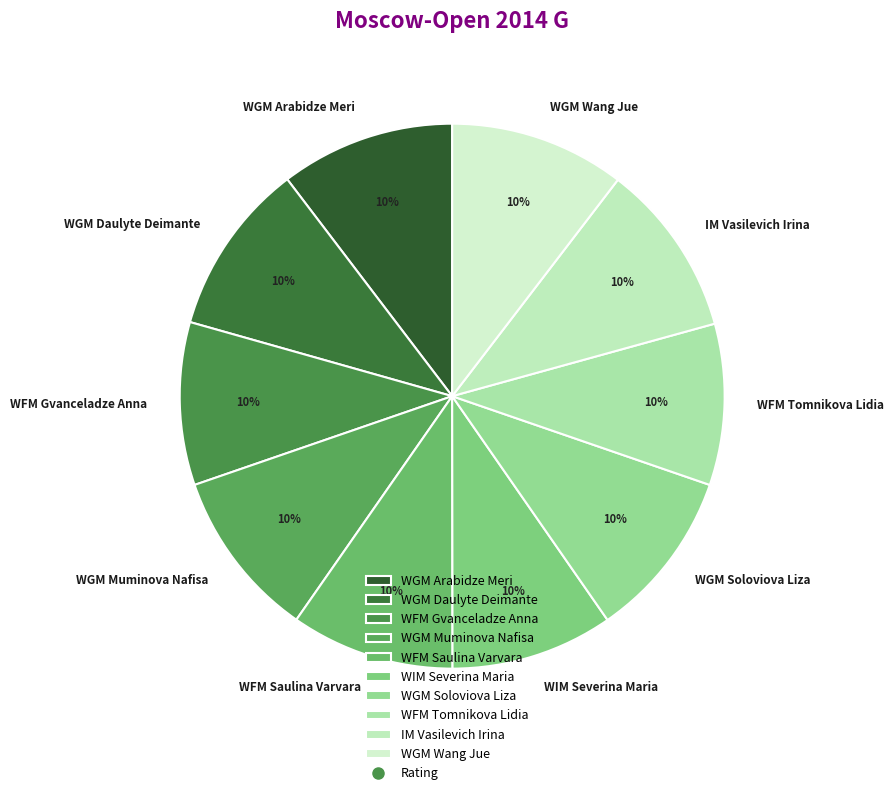

Is WGM Muminova Nafisa the majority of the pie?

No